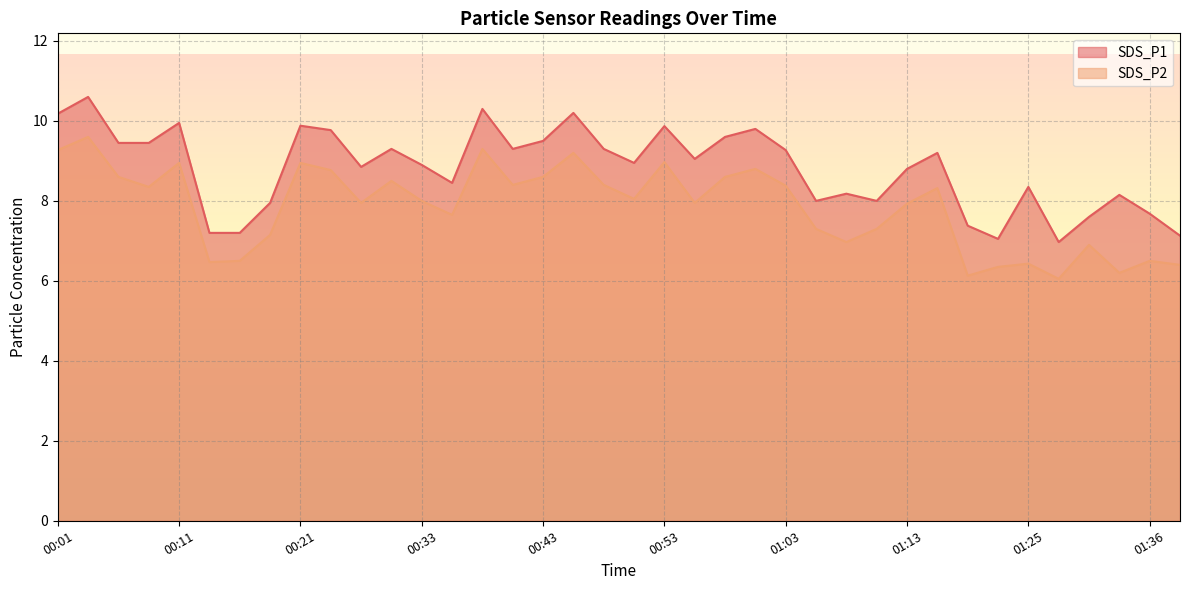

Which category has the lowest value in the SDS_P2 series?

01:28